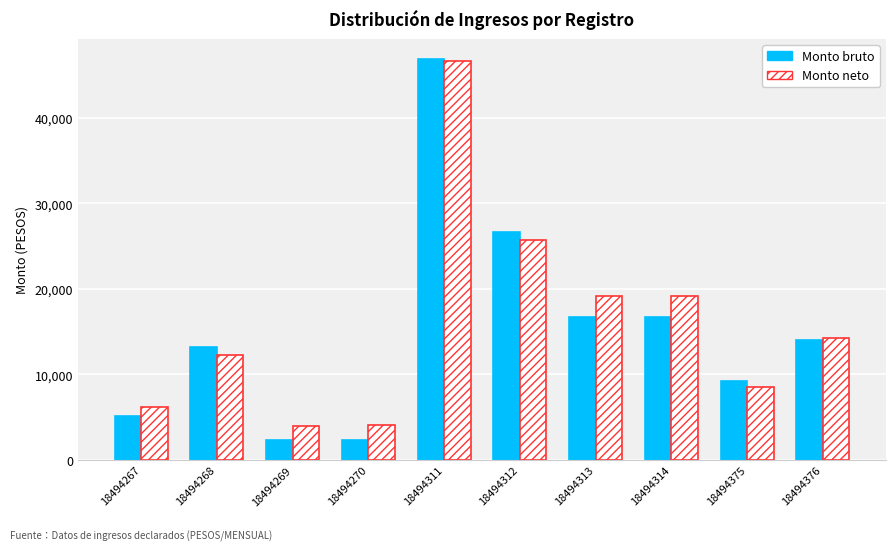

What is the value of the Monto bruto bar at the 7th from the left?

16667.4